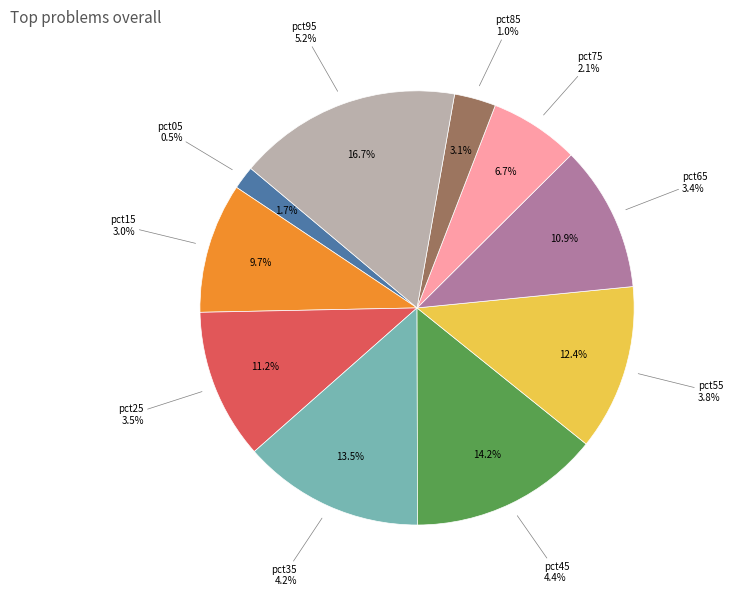

True or false: pct25 accounts for 11% of the total.

True